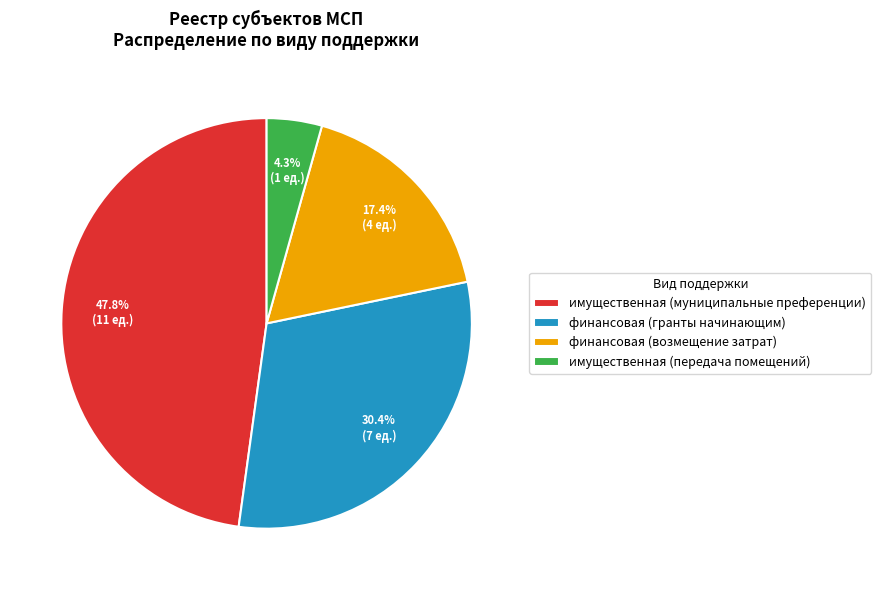

What percentage is NOT represented by финансовая (гранты начинающим)?

69.6%